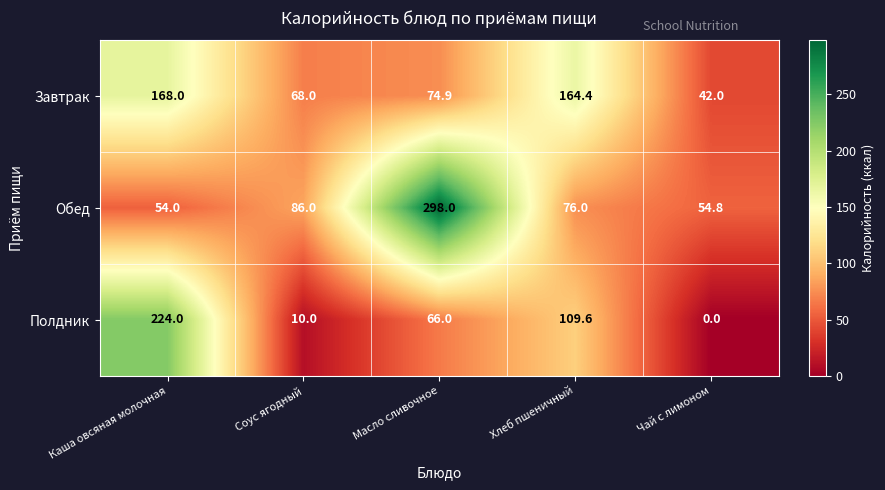

Rank the series by their maximum value, from highest to lowest.

Обед, Полдник, Завтрак